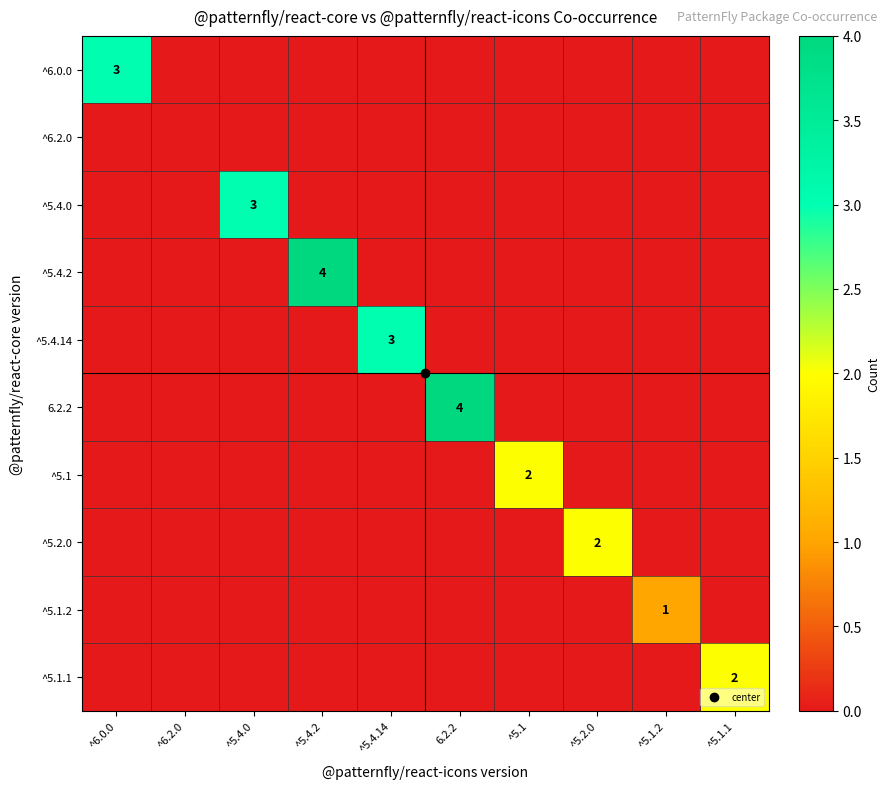

What is the difference between the maximum and second lowest values in the ^5.1.2 series?

1